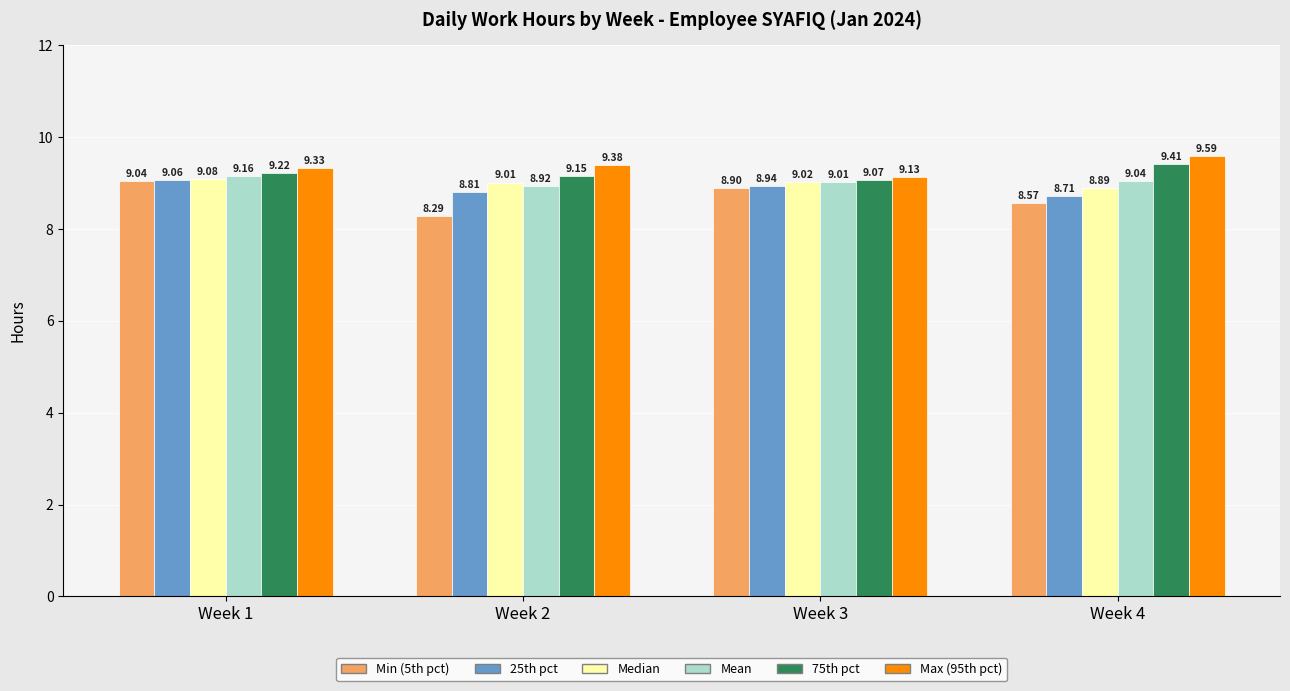

At how many categories does at least one series exceed 8?

4